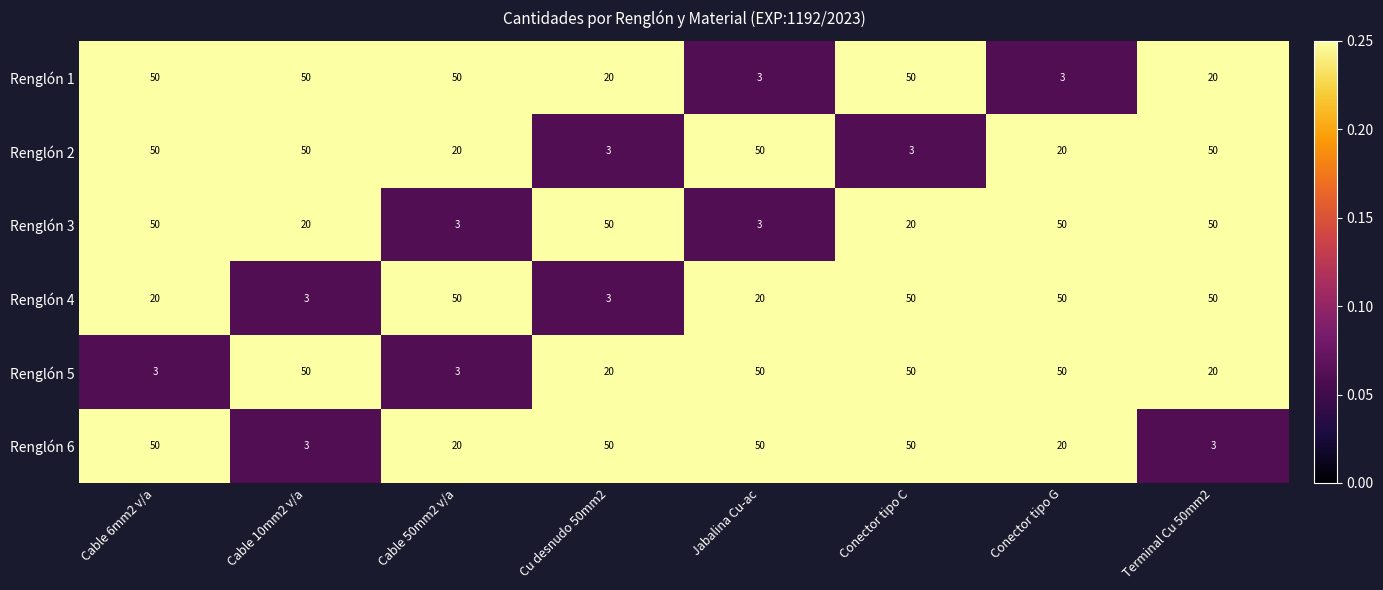

What is the difference between the highest and lowest values at Conector tipo G?

47